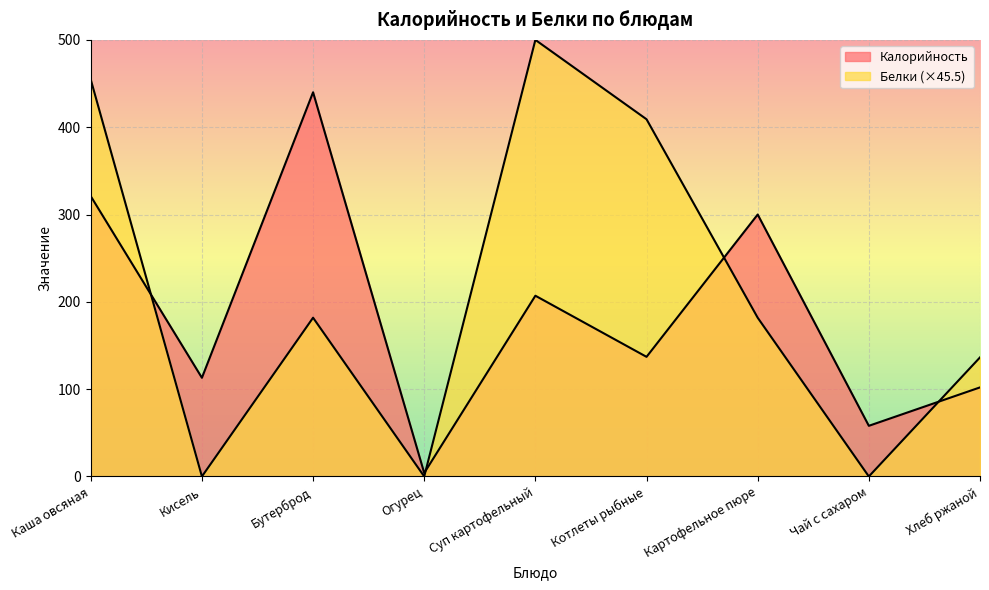

At which category does Калорийность reach its first local peak?

Бутерброд